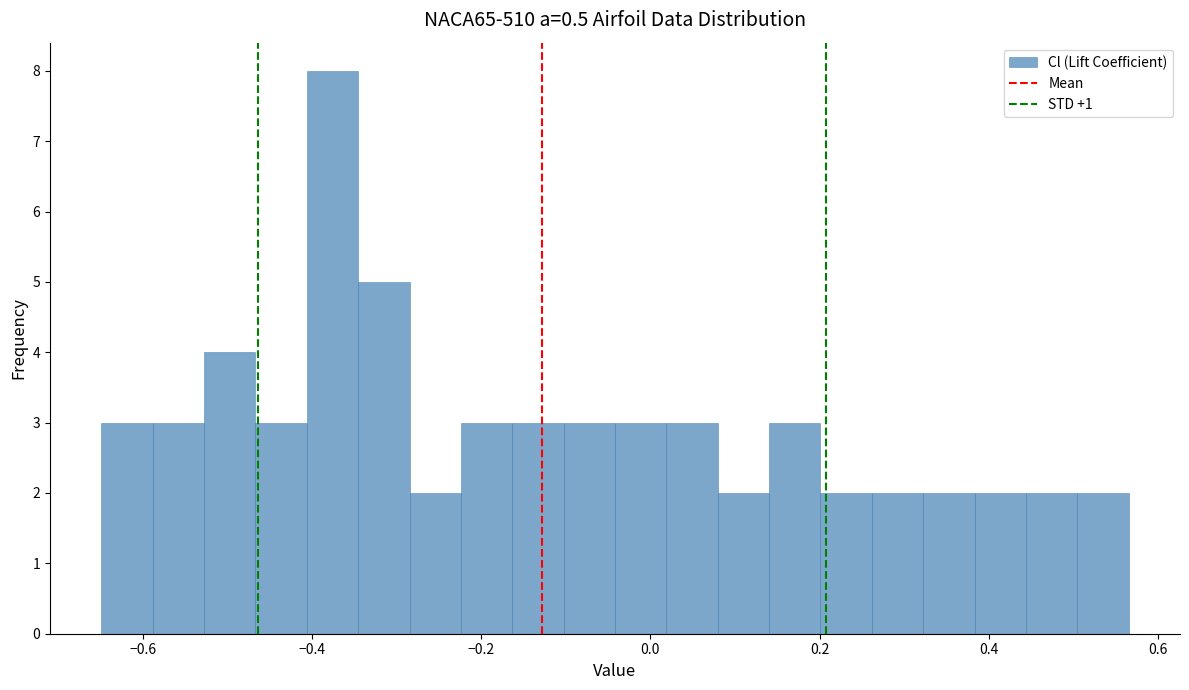

Read against the x-axis, roughly where is the centre of the tallest bar?

-0.38